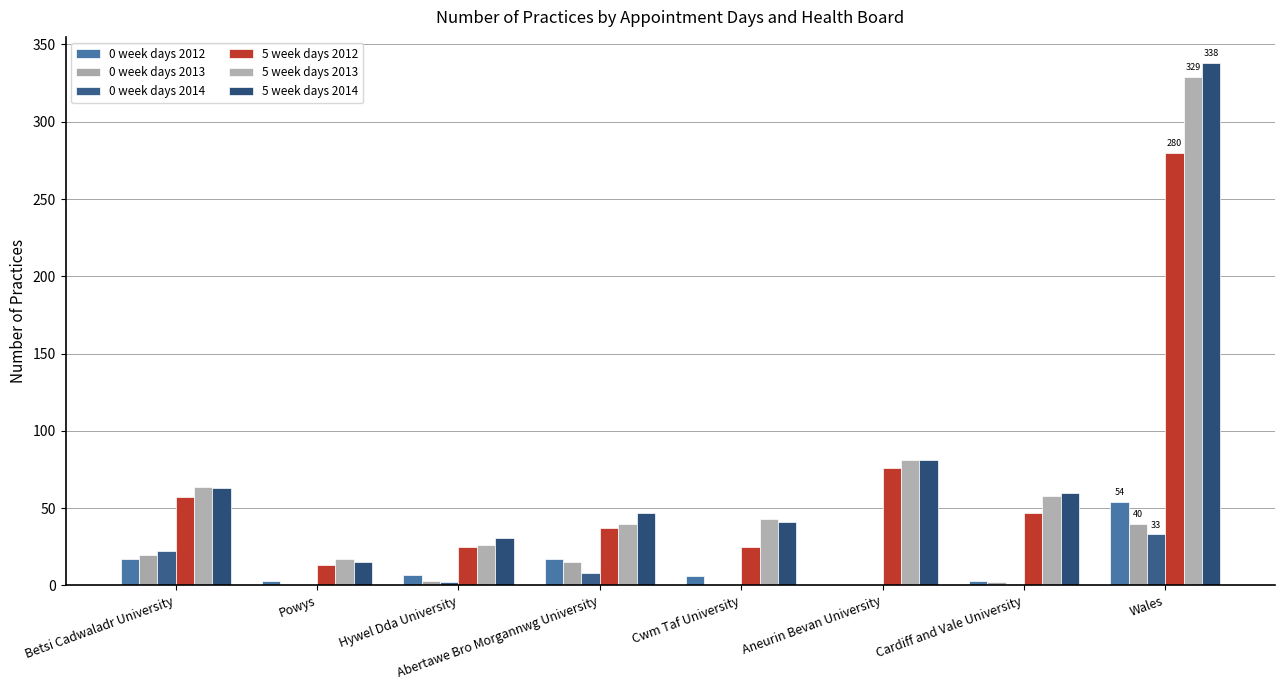

What is the difference between the maximum and minimum values in the 5 week days 2014 series?

323